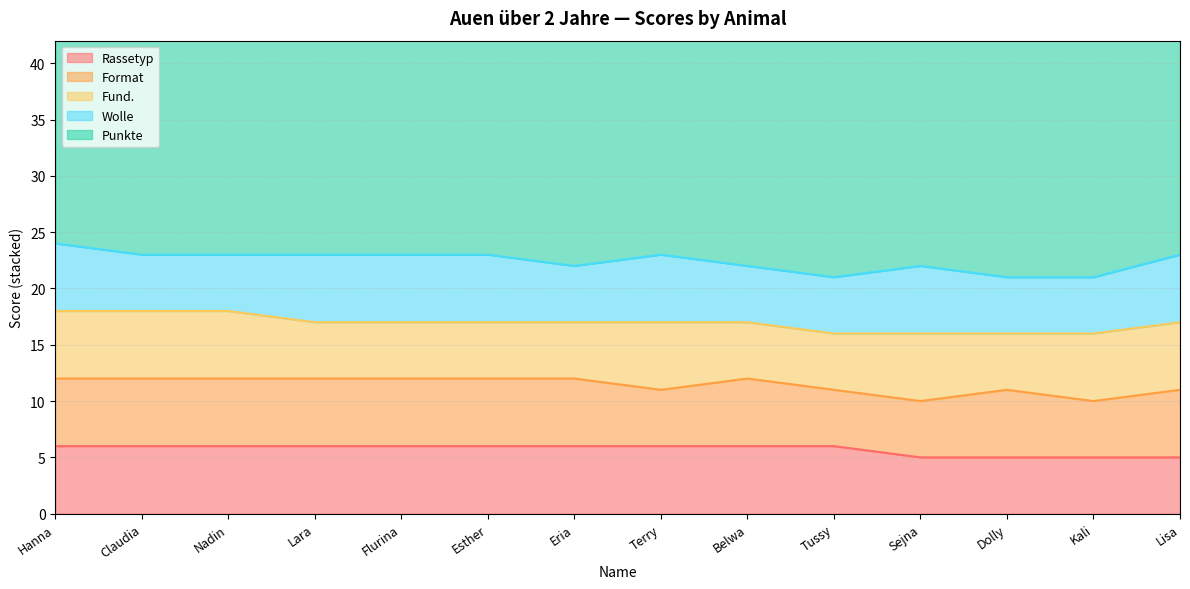

Which category has the highest value in the Rassetyp series?

Hanna